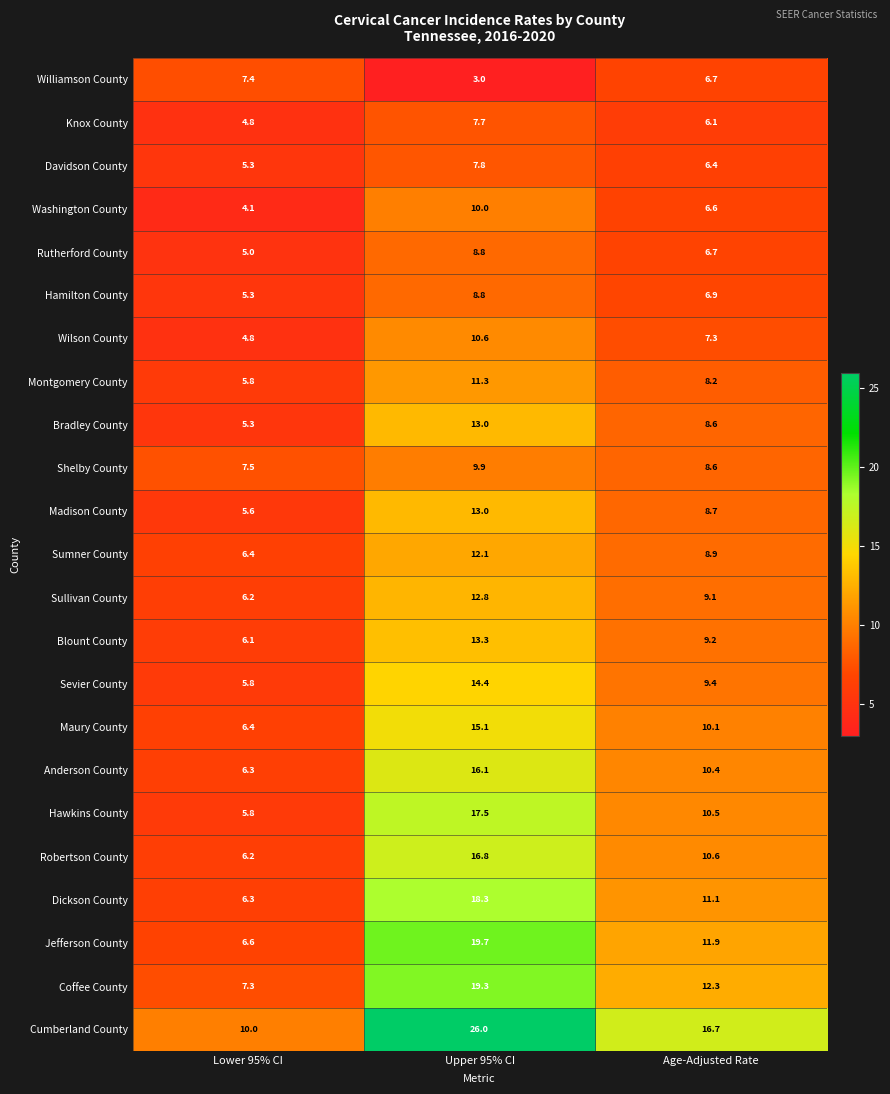

At which category is the sum across all series the highest?

Upper 95% CI